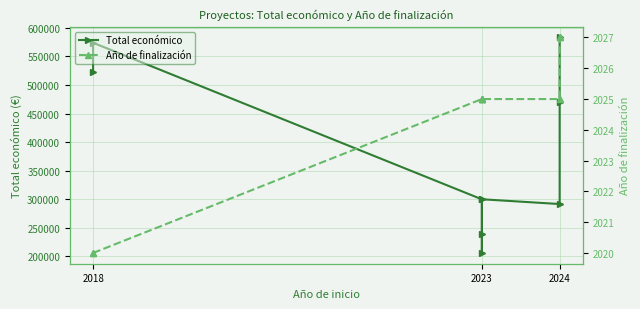

True or false: Total económico and Año de finalización intersect in this chart.

False